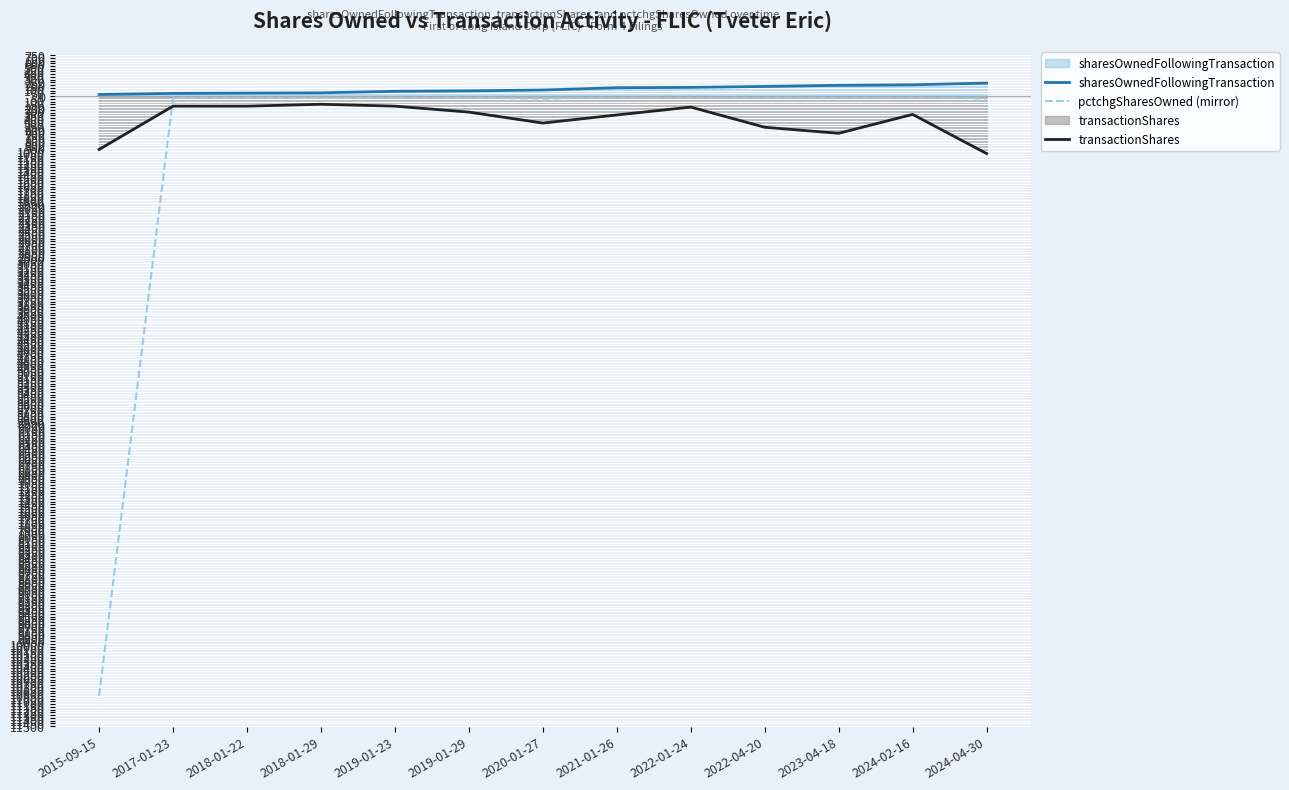

Rank the categories by pctchgSharesOwned (mirror) value from lowest to highest.

2015-09-15, 2020-01-27, 2024-04-30, 2017-01-23, 2023-04-18, 2018-01-22, 2022-04-20, 2019-01-29, 2018-01-29, 2019-01-23, 2021-01-26, 2024-02-16, 2022-01-24